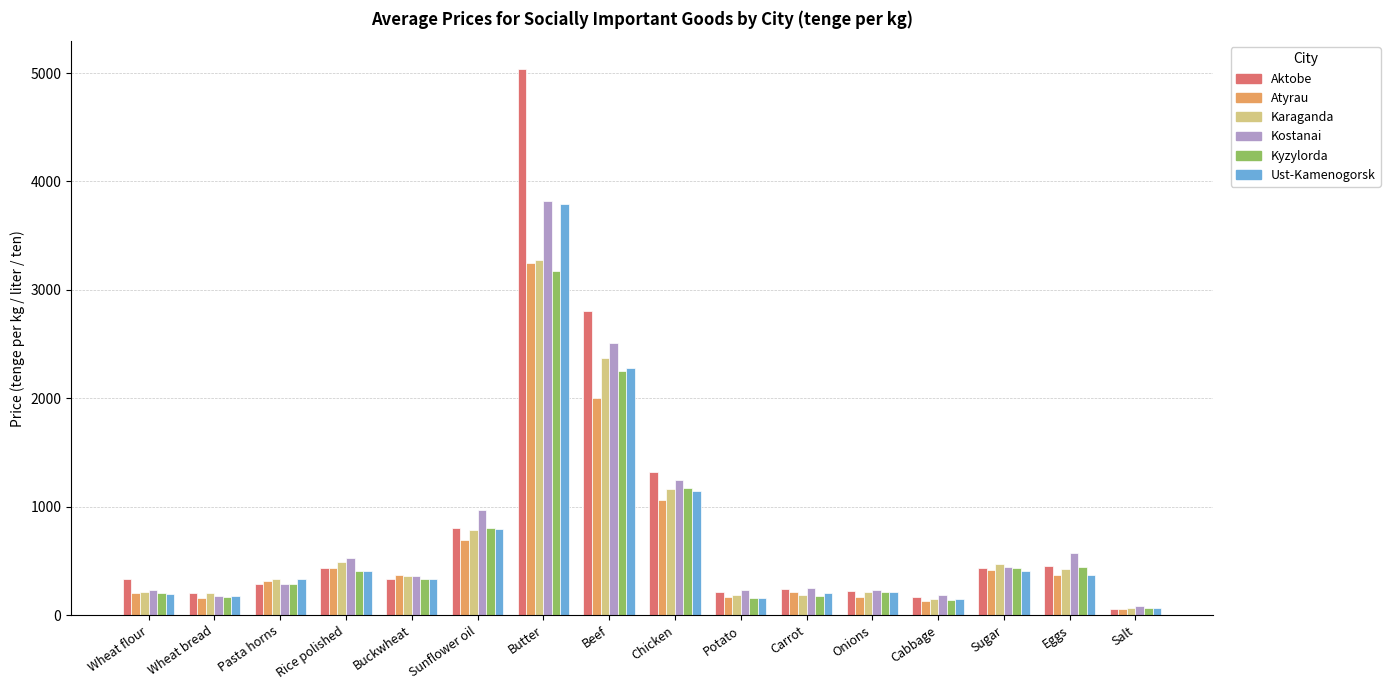

What is the smallest value displayed?

54